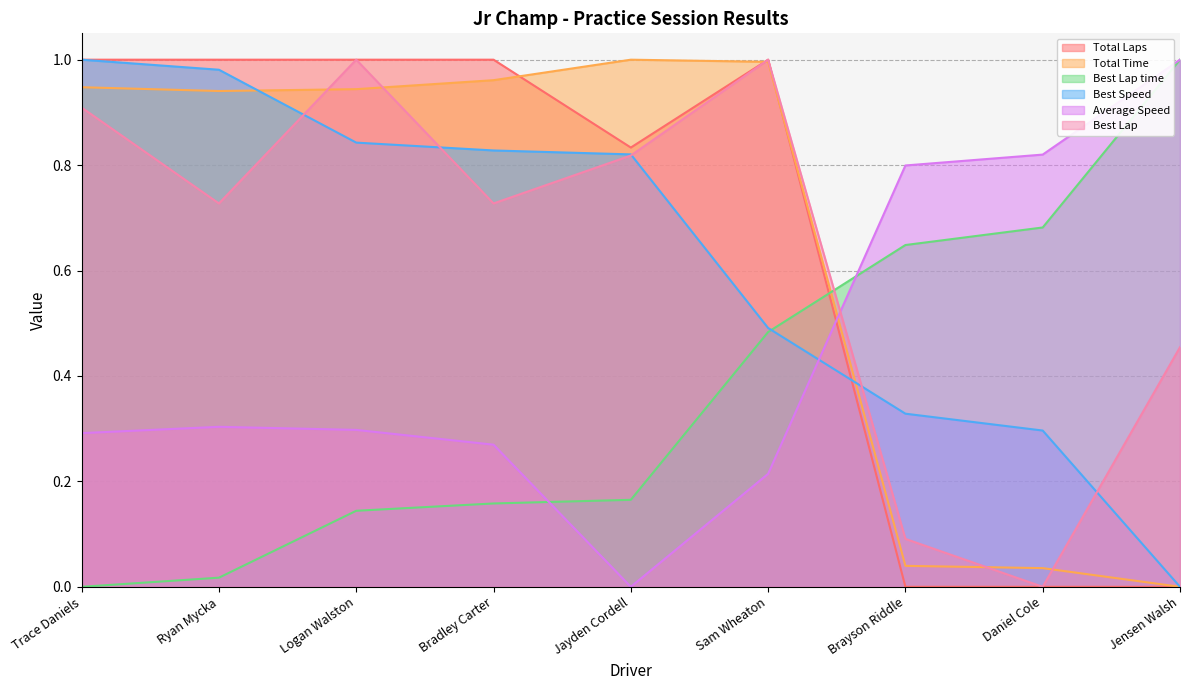

What is the sum of all Total Laps values?

5.8